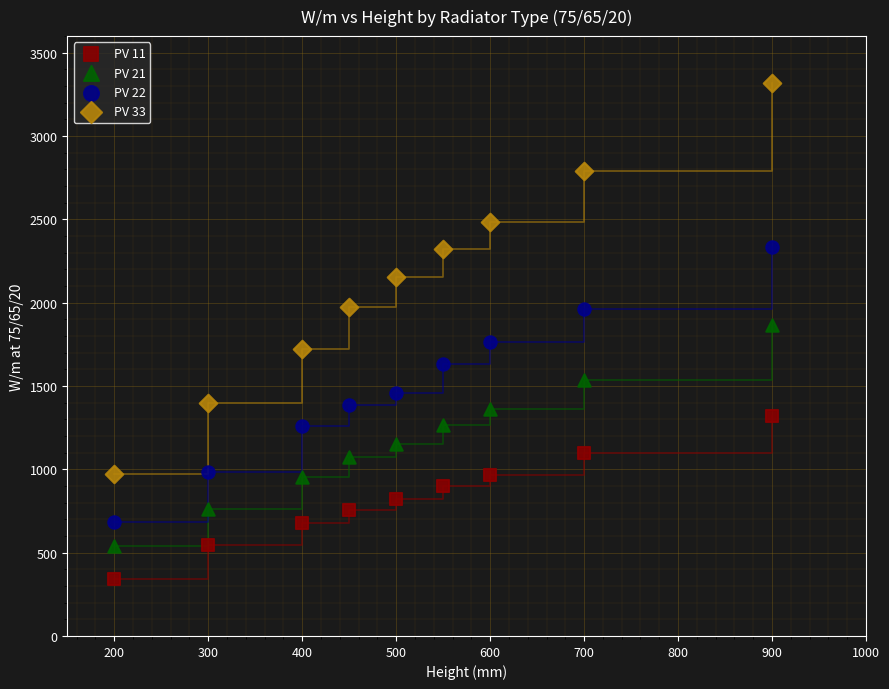

What is the X range (max minus min) for the scatter plot?

700